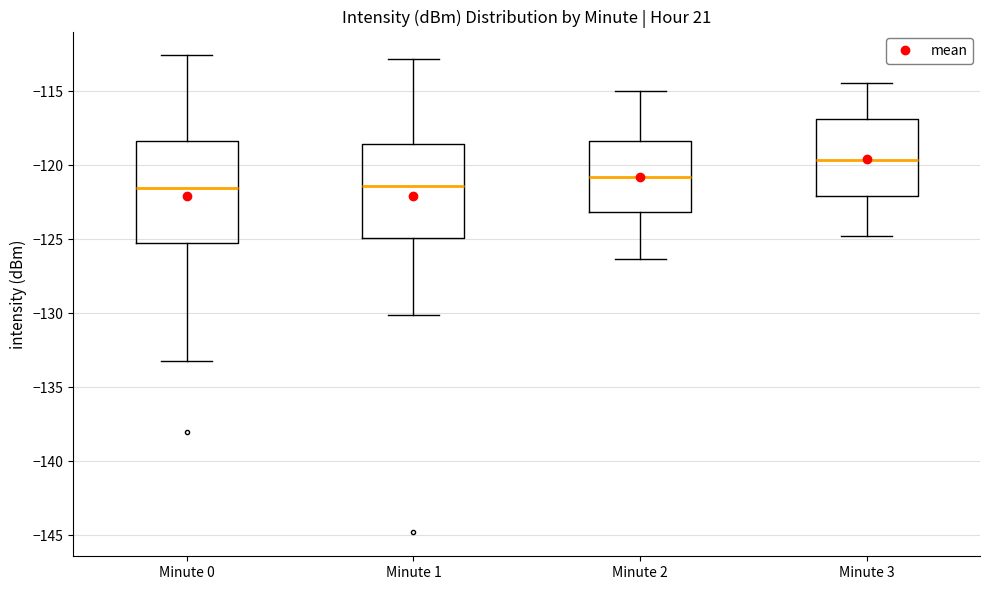

Which box's median line is the highest?

Minute 3